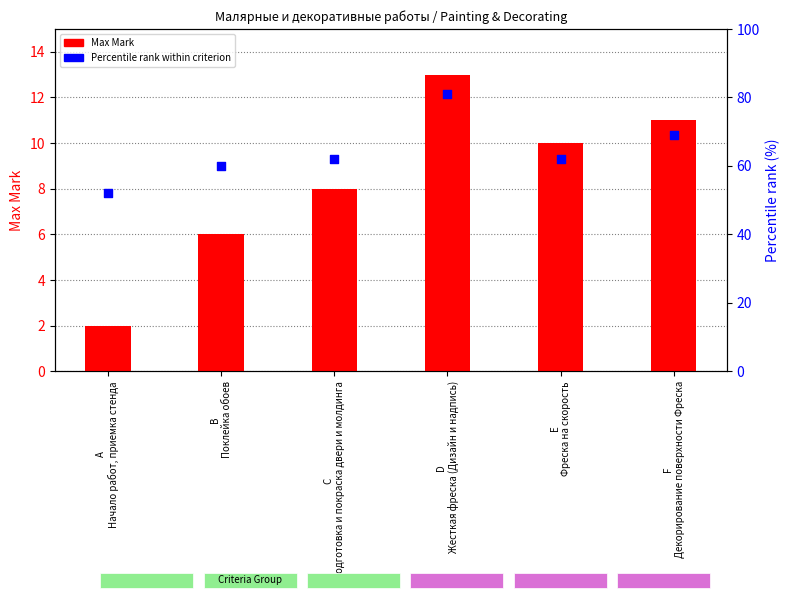

Which series has the widest spread of Y values?

Percentile rank within criterion